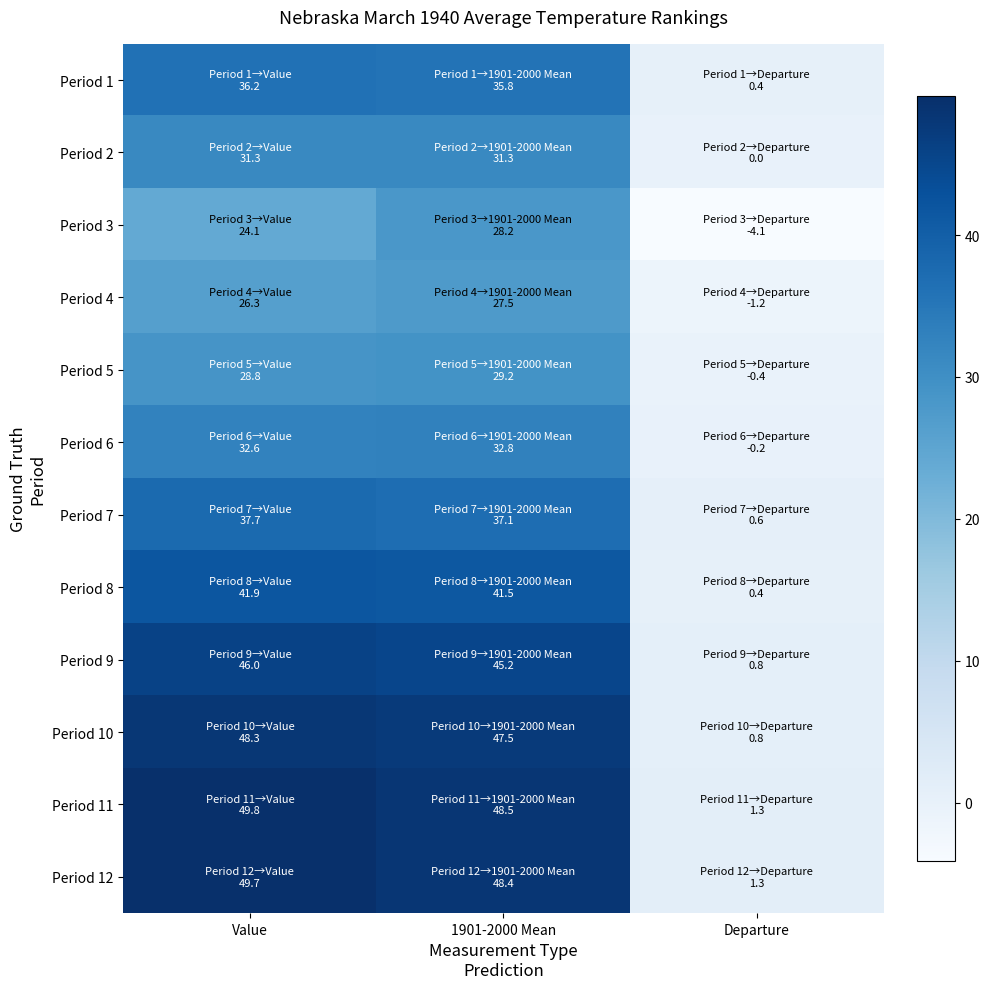

Reading left to right, list all the values displayed in this chart.

Period 1: Value=36.2	1901-2000 Mean=35.8	Departure=0.4
Period 2: Value=31.3	1901-2000 Mean=31.3	Departure=0.0
Period 3: Value=24.1	1901-2000 Mean=28.2	Departure=-4.1
Period 4: Value=26.3	1901-2000 Mean=27.5	Departure=-1.2
Period 5: Value=28.8	1901-2000 Mean=29.2	Departure=-0.4
Period 6: Value=32.6	1901-2000 Mean=32.8	Departure=-0.2
Period 7: Value=37.7	1901-2000 Mean=37.1	Departure=0.6
Period 8: Value=41.9	1901-2000 Mean=41.5	Departure=0.4
Period 9: Value=46.0	1901-2000 Mean=45.2	Departure=0.8
Period 10: Value=48.3	1901-2000 Mean=47.5	Departure=0.8
Period 11: Value=49.8	1901-2000 Mean=48.5	Departure=1.3
Period 12: Value=49.7	1901-2000 Mean=48.4	Departure=1.3